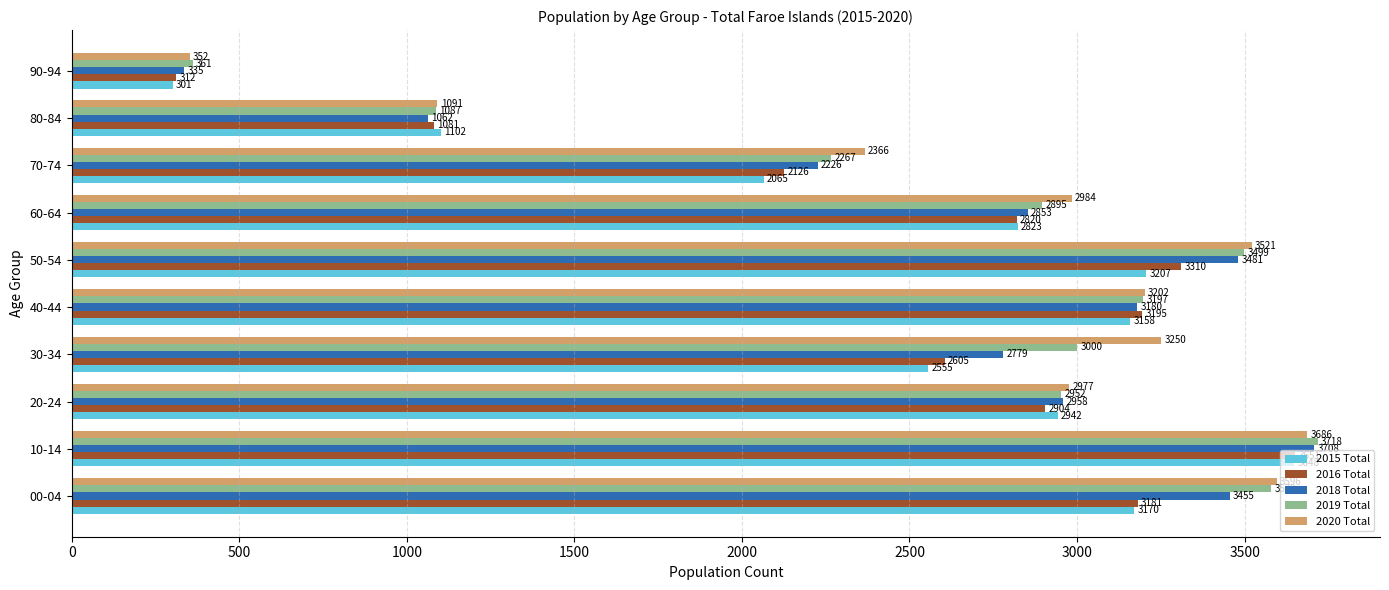

What is the difference between the second highest and minimum values in the 2015 Total series?

2906